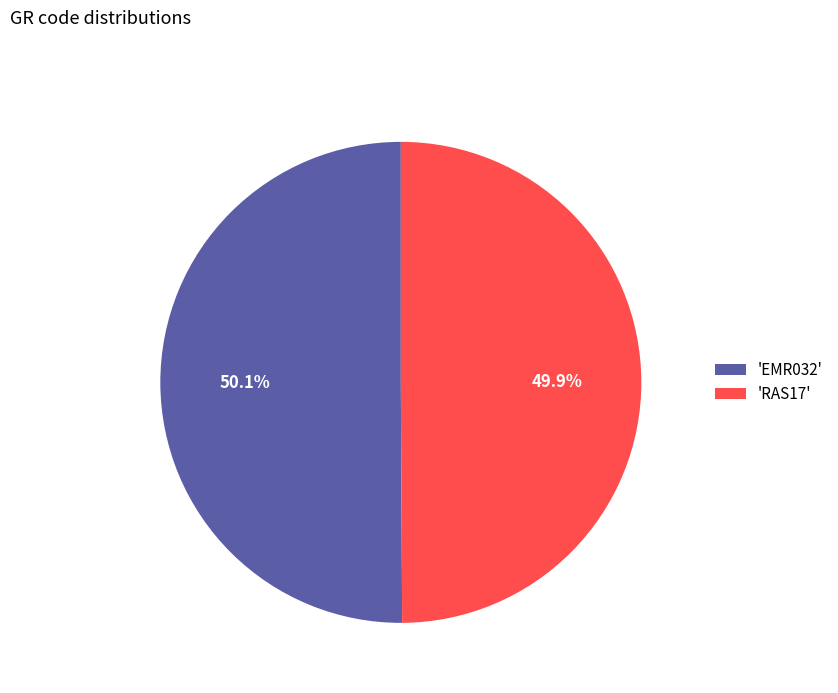

Is there a majority slice in this chart?

Yes